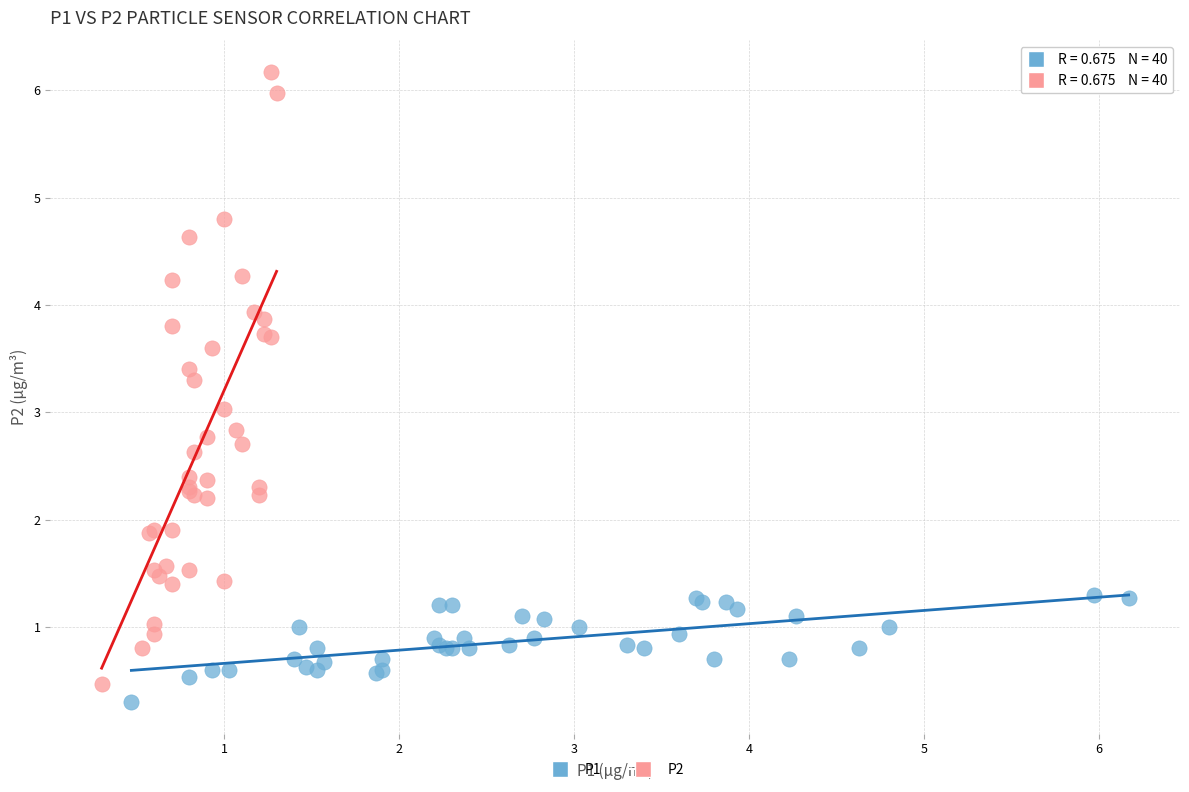

Which series has the widest spread of Y values?

P2